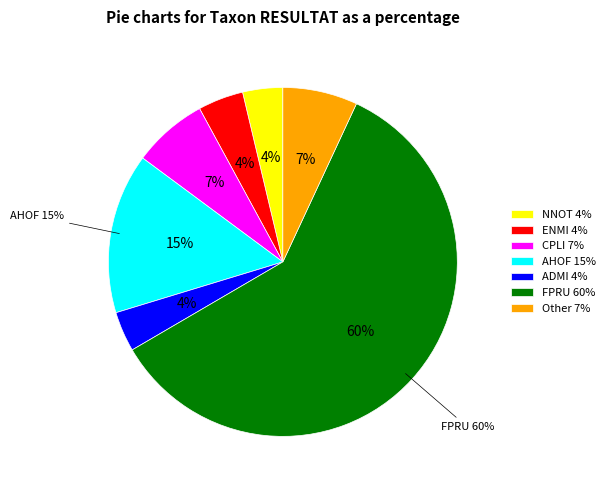

Is FPRU the majority of the pie?

Yes